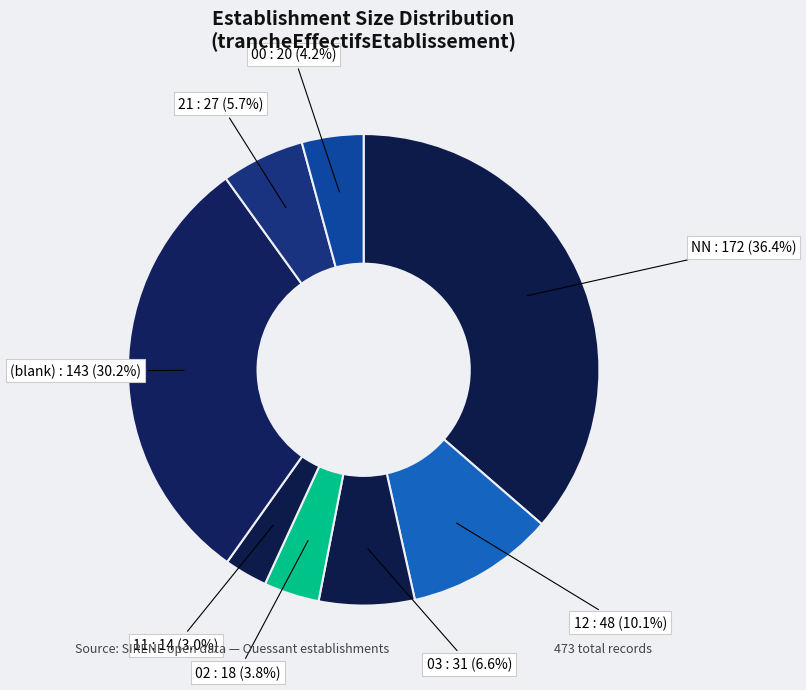

Does any single category account for the majority?

No